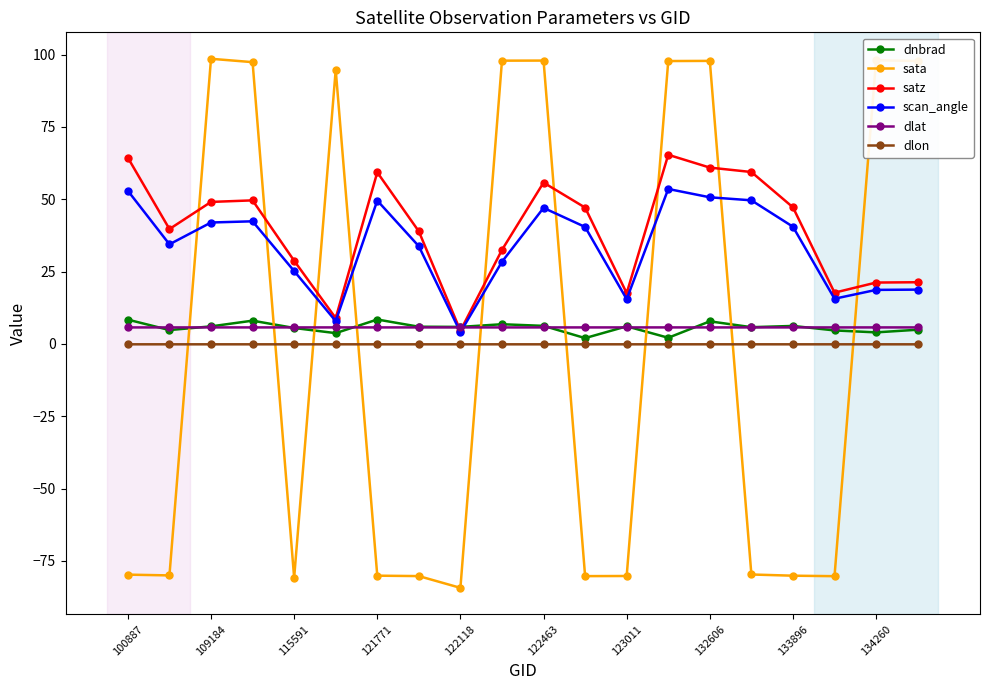

What is the value of the sata point at the 1st from the left?

-79.7